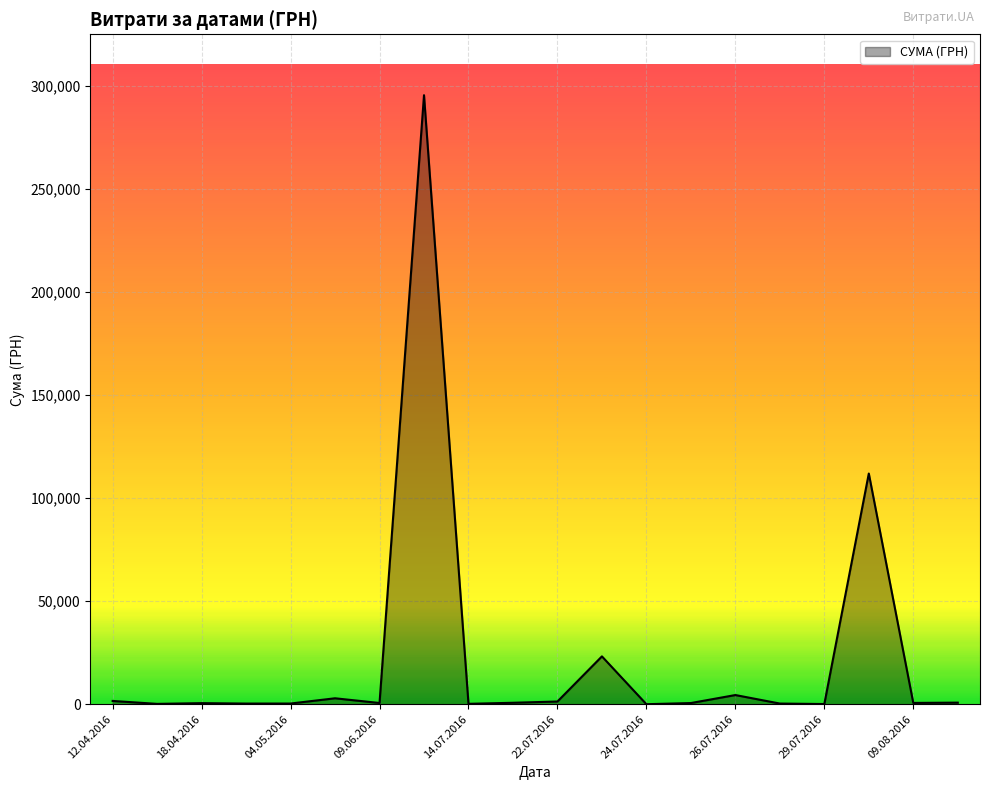

What is the greatest value displayed?

295638.6